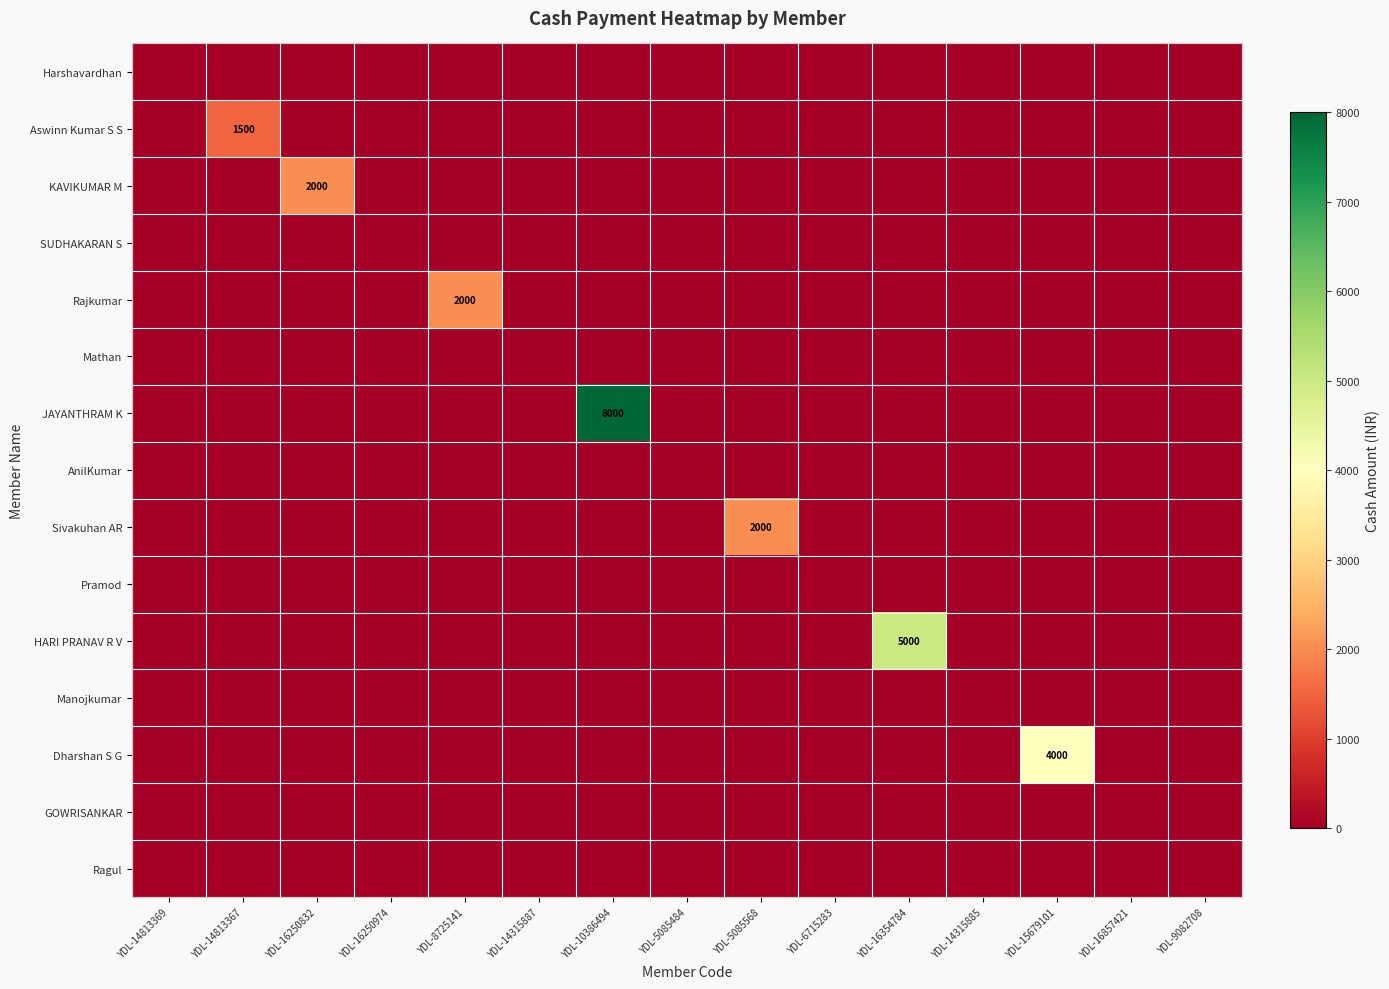

List the labels in order of JAYANTHRAM K value, largest first.

YDL-10386494, YDL-14813369, YDL-14813367, YDL-16250832, YDL-16250974, YDL-8725141, YDL-14315887, YDL-5085484, YDL-5085568, YDL-6715283, YDL-16354784, YDL-14315885, YDL-15679101, YDL-16857421, YDL-9082708